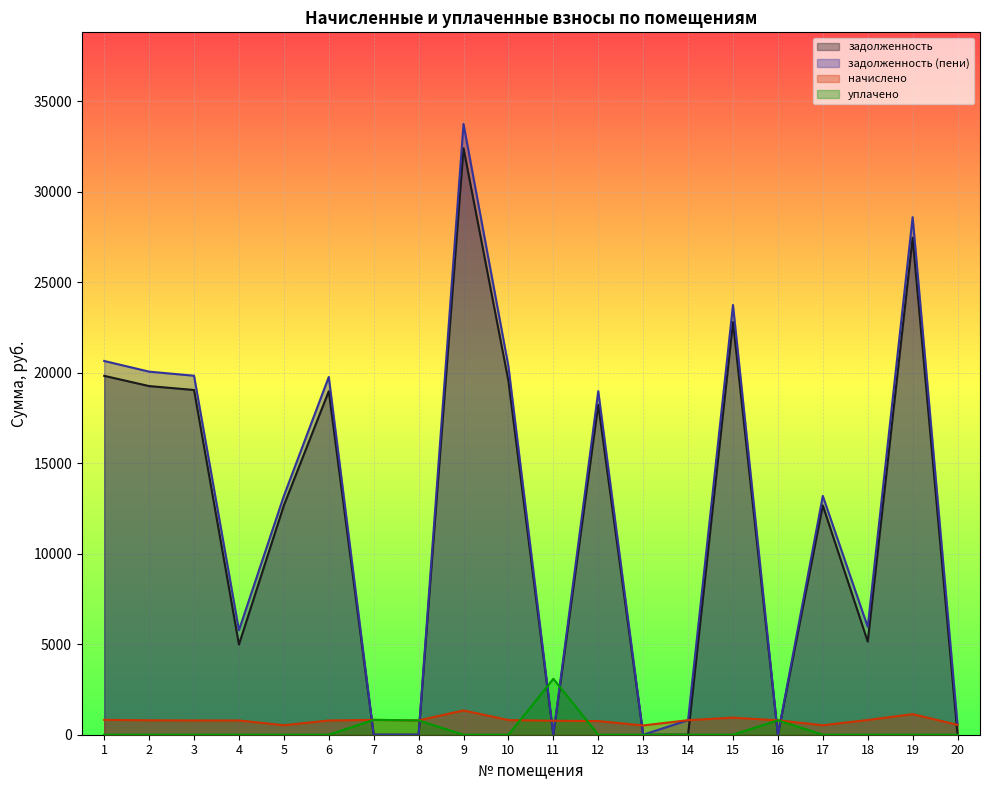

What are all the series names shown in the legend?

задолженность, задолженность (пени), начислено, уплачено